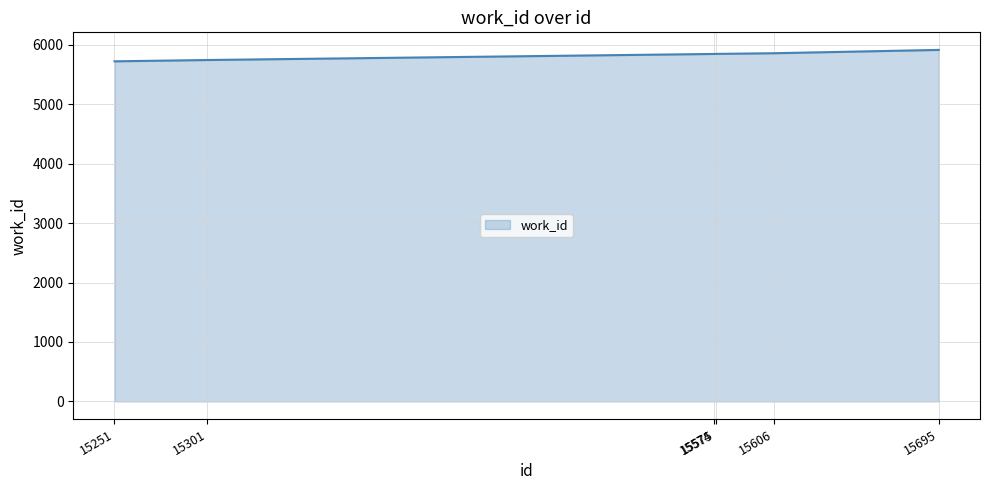

The chart shows a value of 8878 at 15695. True or false?

False